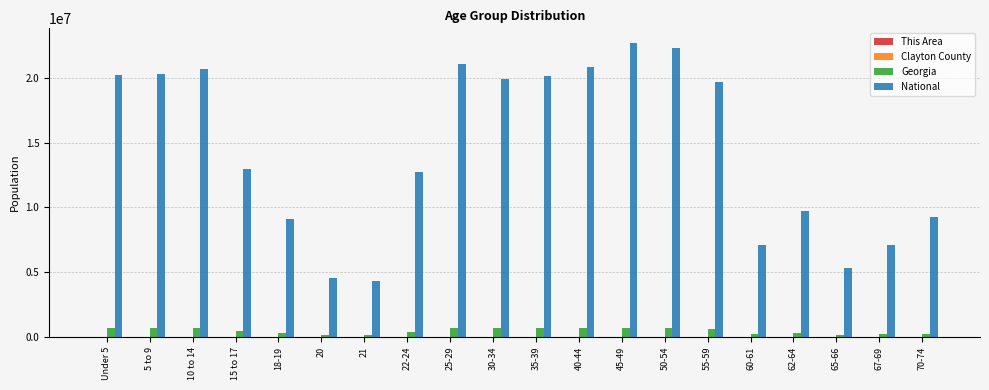

What is the sum of all Georgia values?

9262047